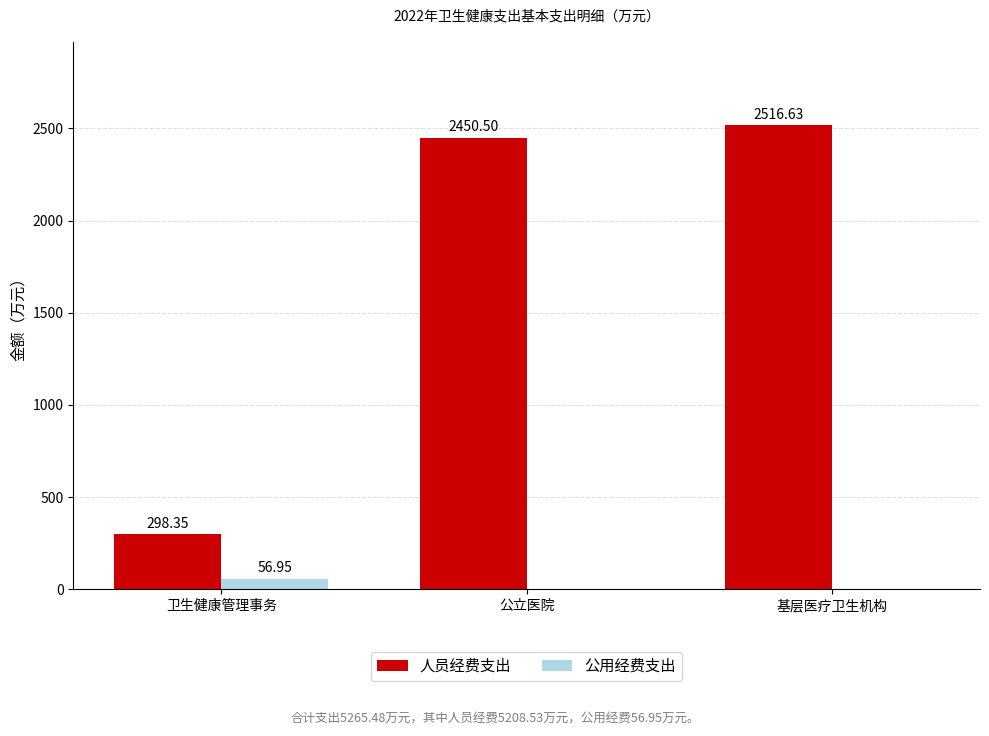

Reading left to right, what are all the values shown in this chart?

人员经费支出: 298.4	2450.5	2516.6
公用经费支出: 57.0	0.0	0.0